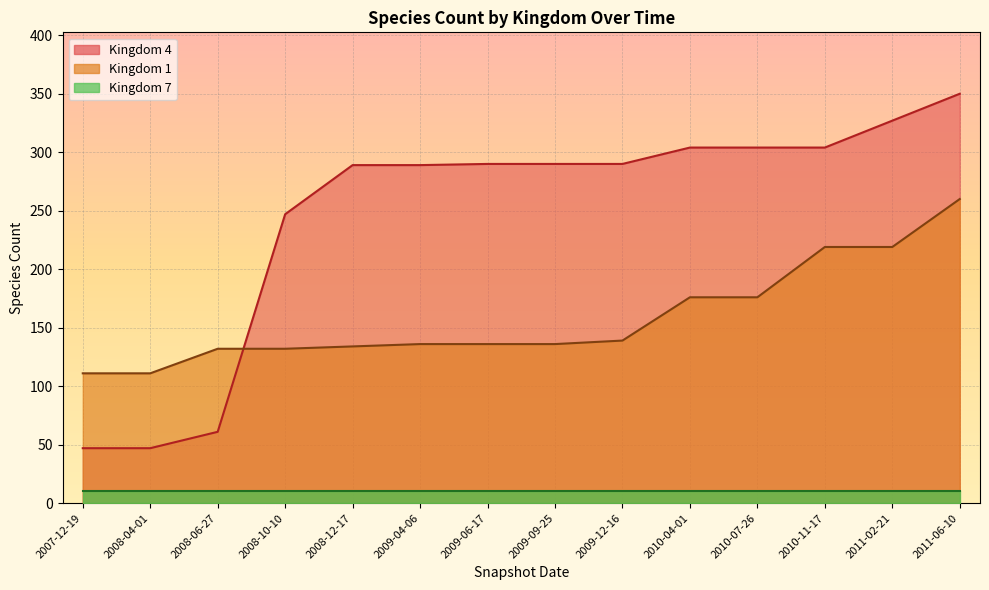

Which series has the largest total across all categories?

4